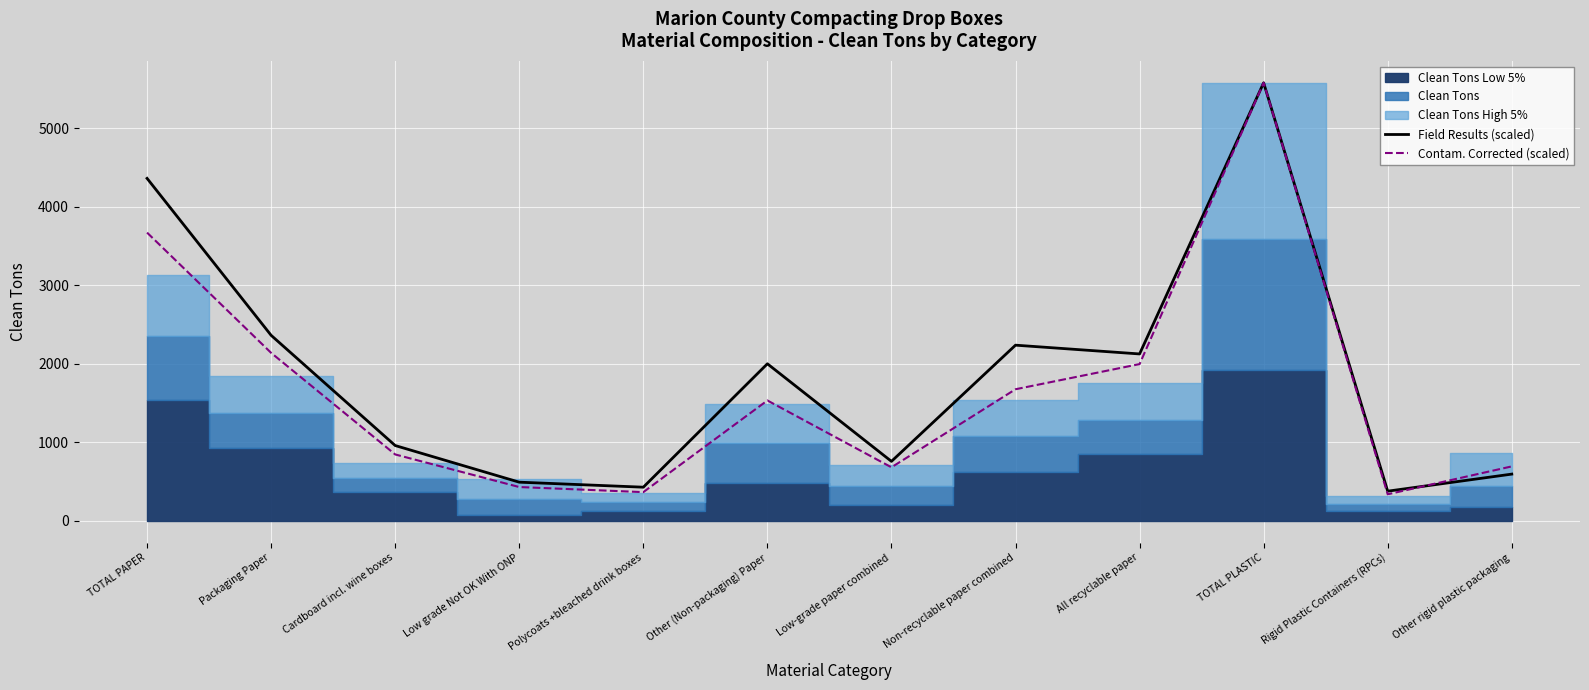

At which category is the sum across all series the highest?

TOTAL PLASTIC